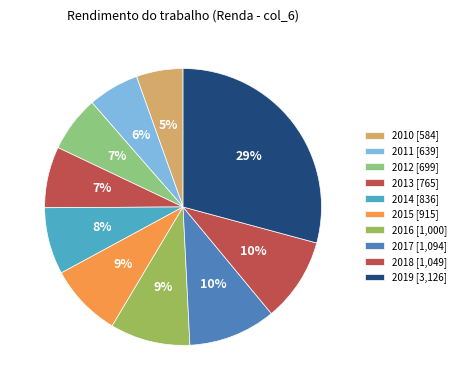

True or false: 2010 accounts for 14% of the total.

False